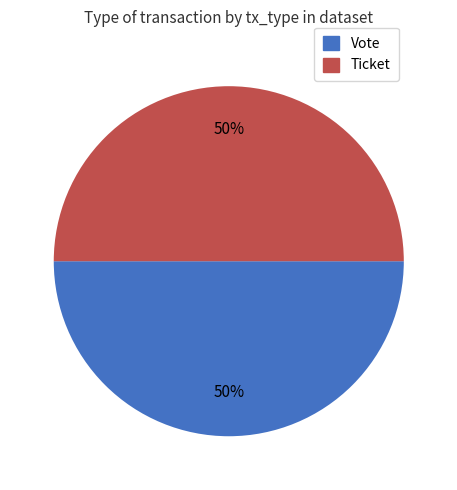

What is the ratio of the value at Vote to the value at Ticket?

1.0